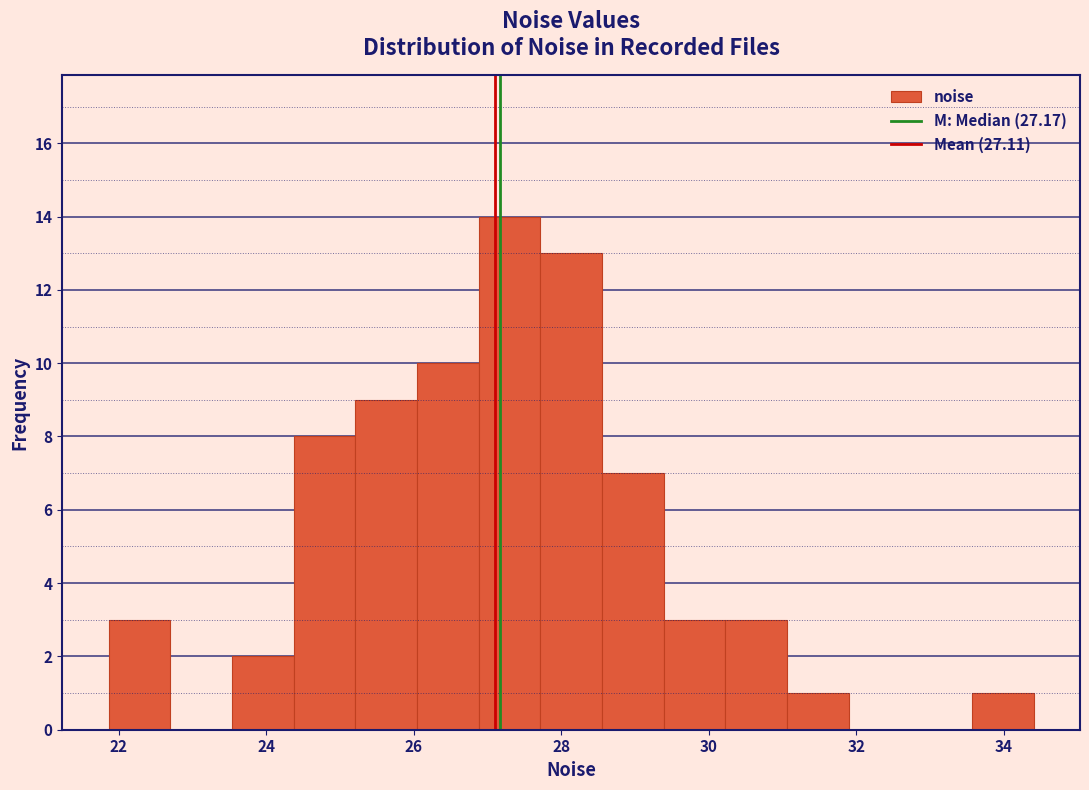

Reading left to right, transcribe this chart: for each bar, give the range it covers on the x-axis and its height. Neither the bar edges nor the heights are printed on the chart, so give them approximately, as read against the axes.

21.8 to 22.6: 3
22.6 to 23.6: 0
23.6 to 24.4: 2
24.4 to 25.2: 8
25.2 to 26.0: 9
26.0 to 26.8: 10
26.8 to 27.8: 14
27.8 to 28.6: 13
28.6 to 29.4: 7
29.4 to 30.2: 3
30.2 to 31.0: 3
31.0 to 31.8: 1
31.8 to 32.8: 0
32.8 to 33.6: 0
33.6 to 34.4: 1